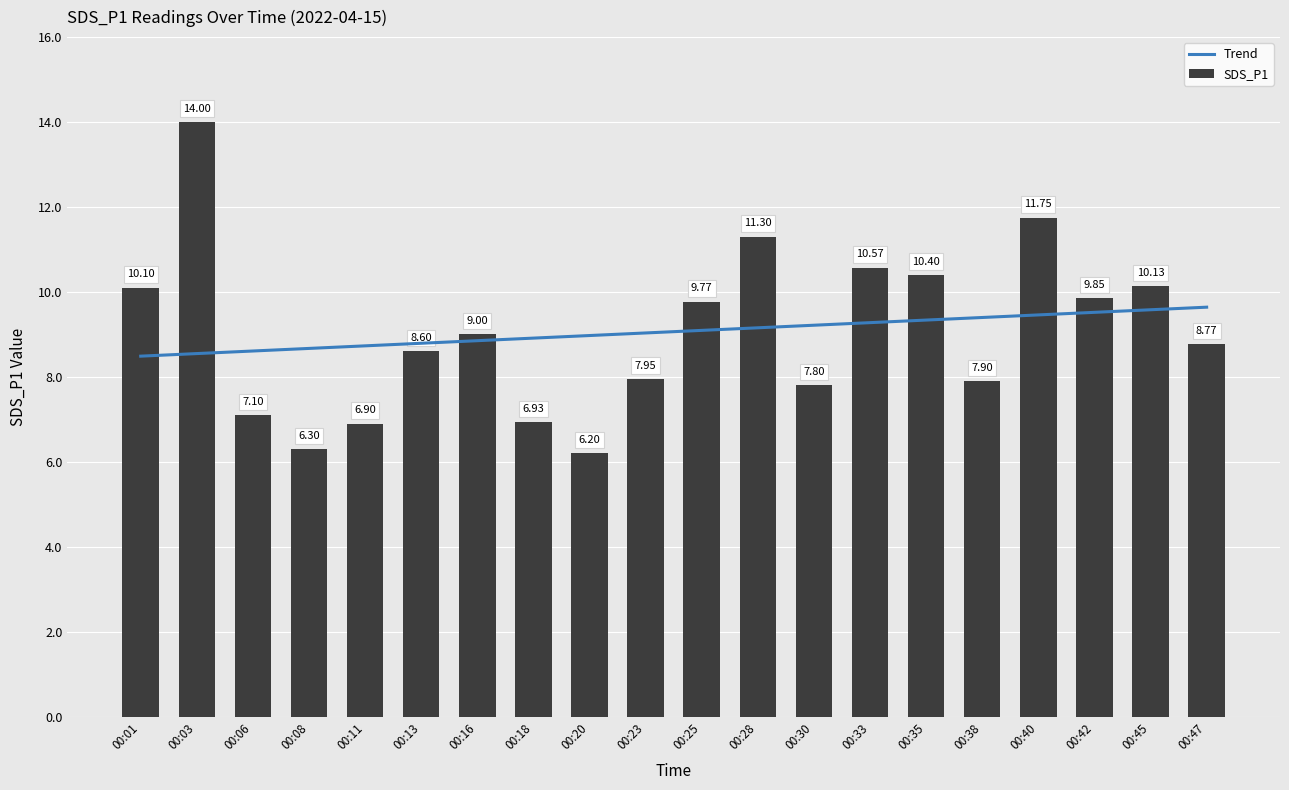

What is the sum of all values?

181.3